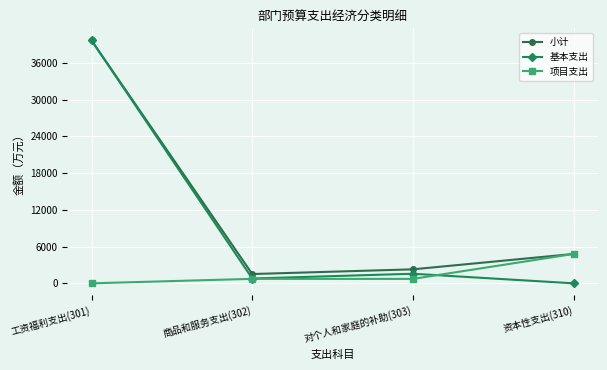

Which series has the largest range (max minus min)?

基本支出